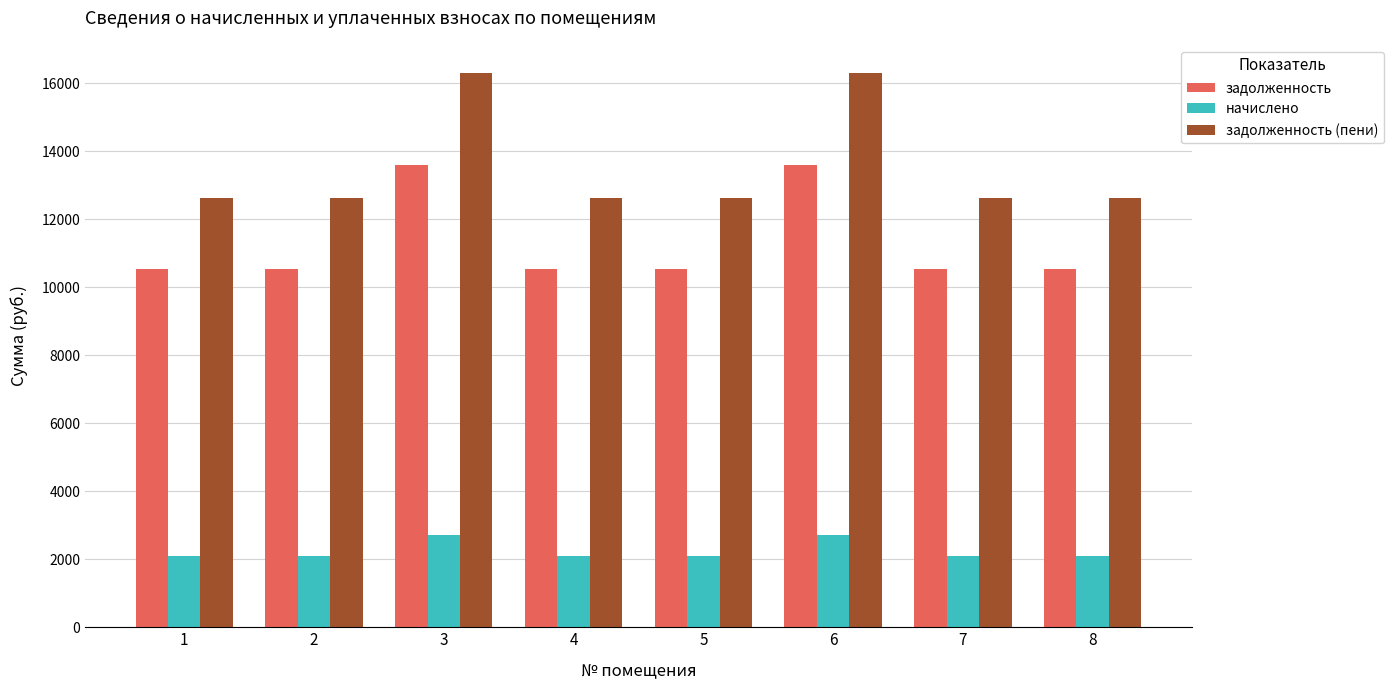

At how many categories does at least one series exceed 15015?

2